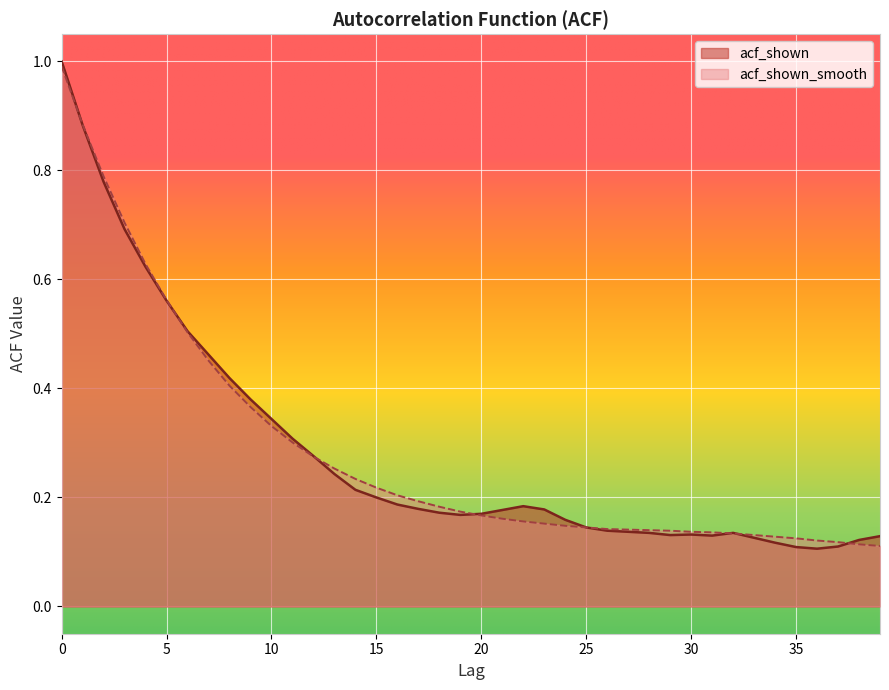

List the series in order of their overall mean, lowest first.

acf_shown, acf_shown_smooth